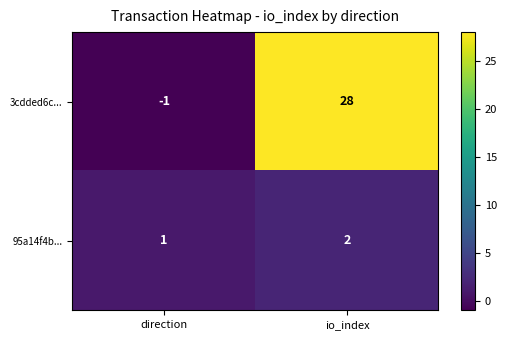

Reading left to right, extract all data points from this chart.

3cdded6c...: direction=-1	io_index=28
95a14f4b...: direction=1	io_index=2